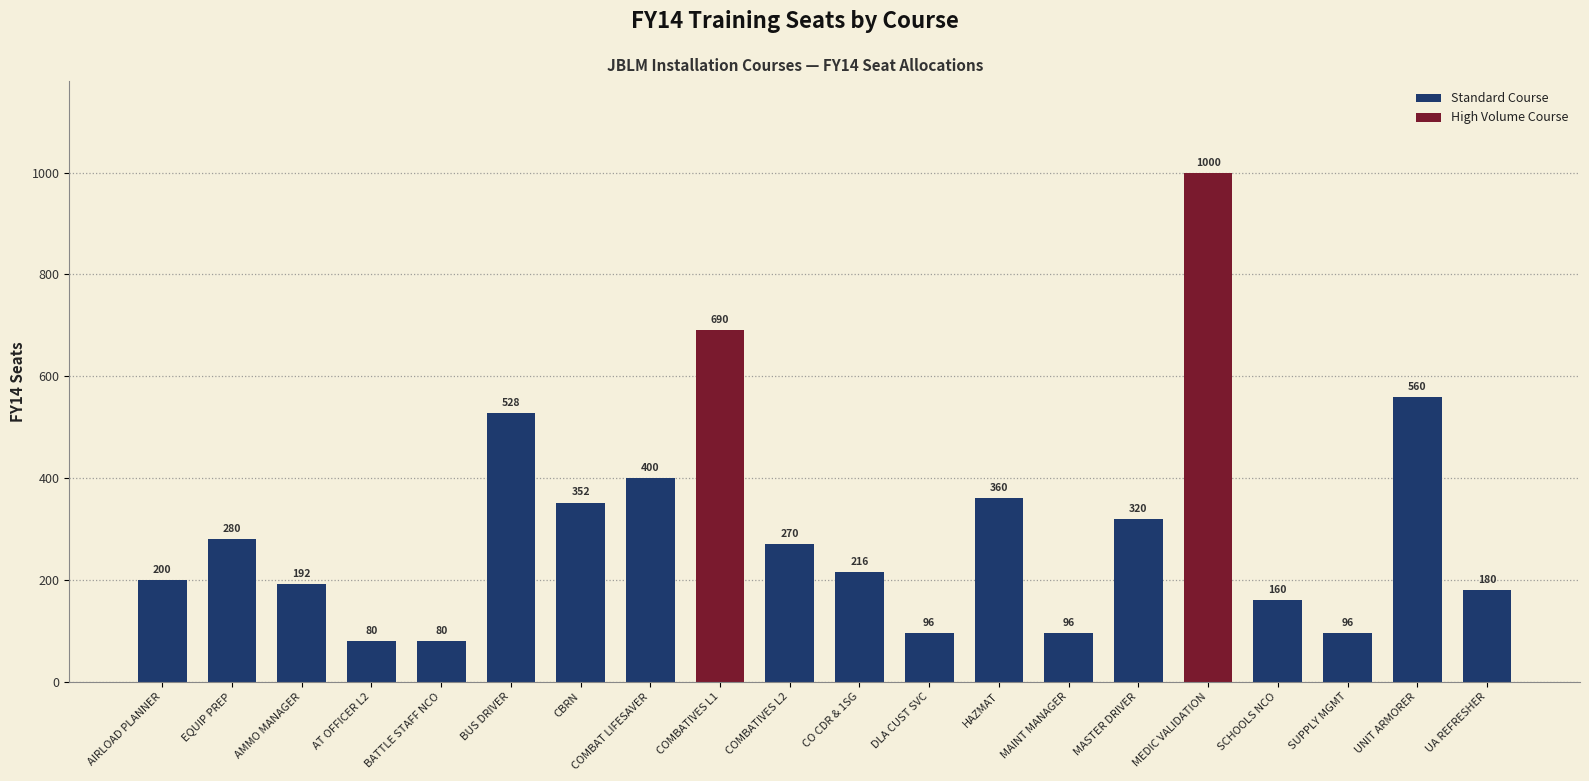

At which label does Standard Course first exceed 216?

EQUIP PREP